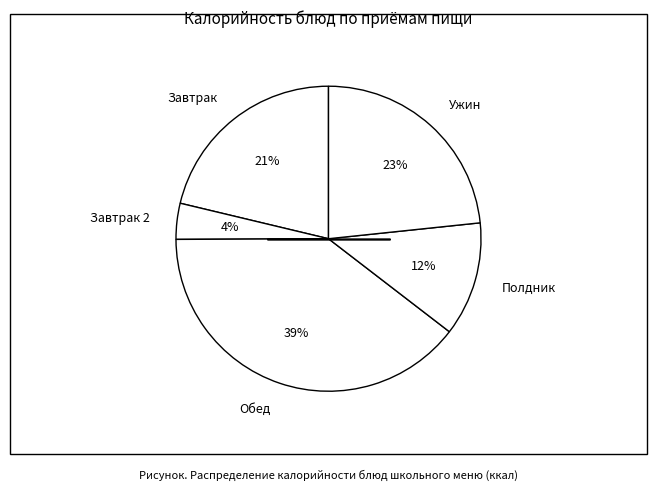

Count the number of slices in the pie.

5